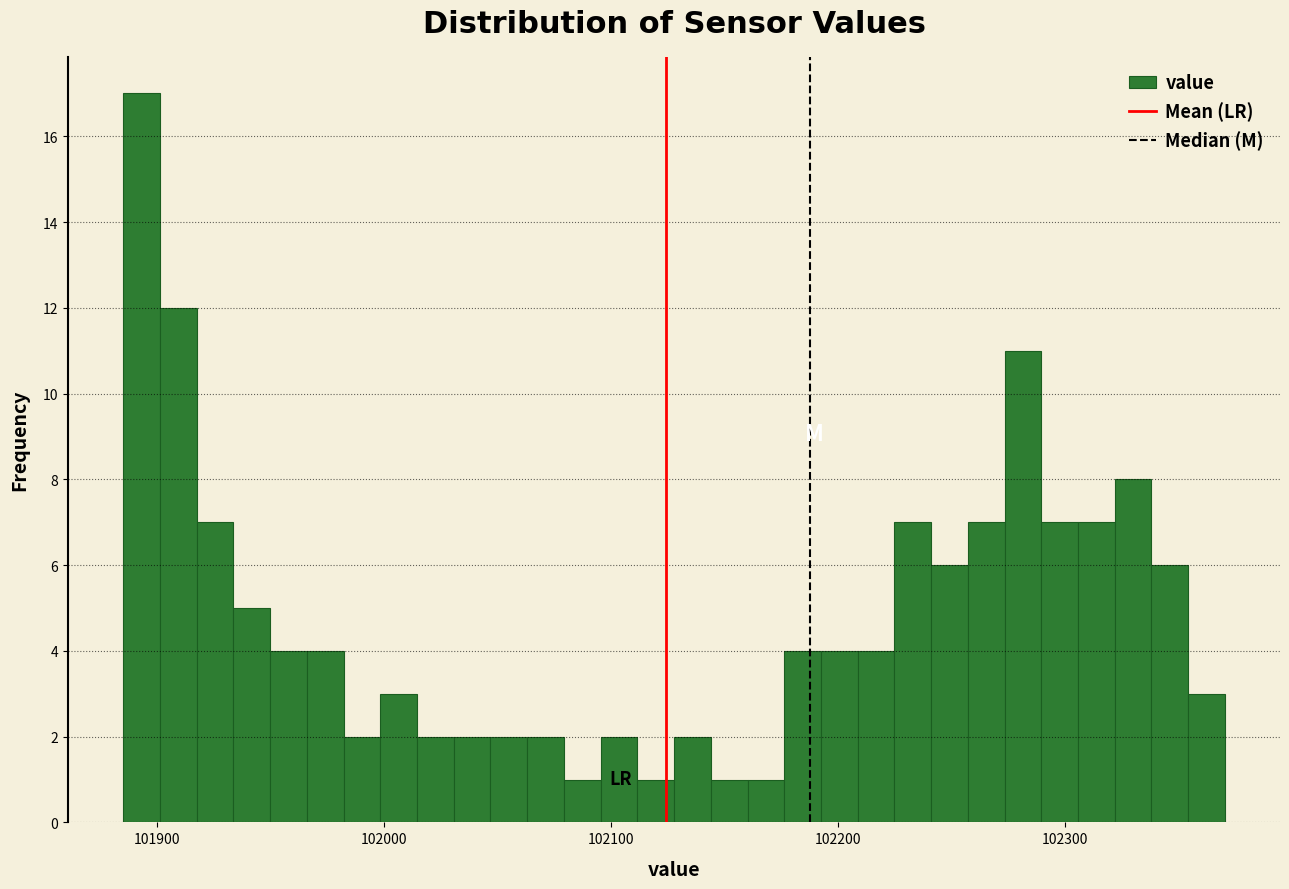

Around what value on the x-axis is the tallest bar? Give the approximate position of its centre, as read against the axis.

101890